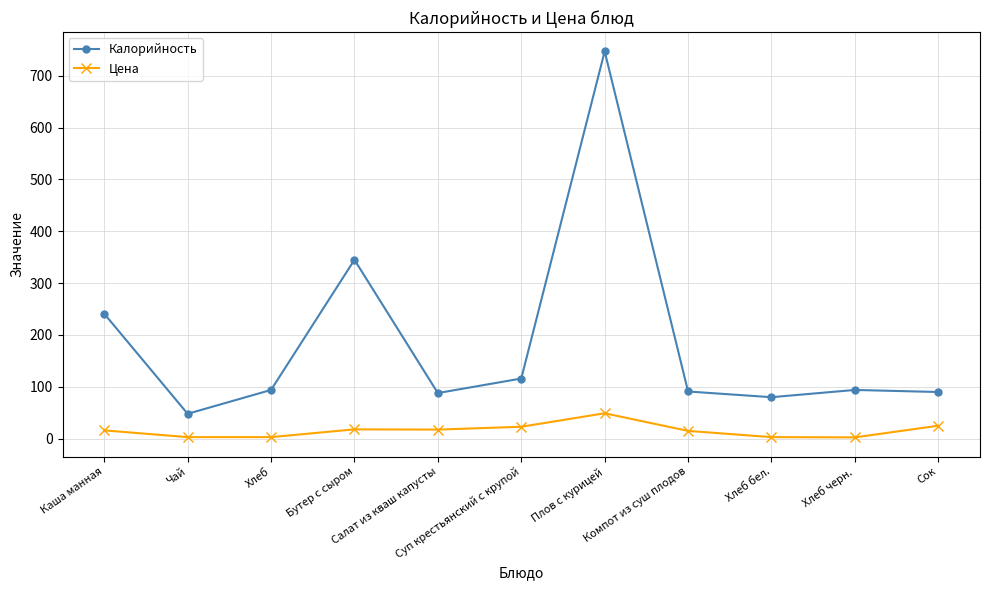

What is the sum of all Калорийность values?

2034.0